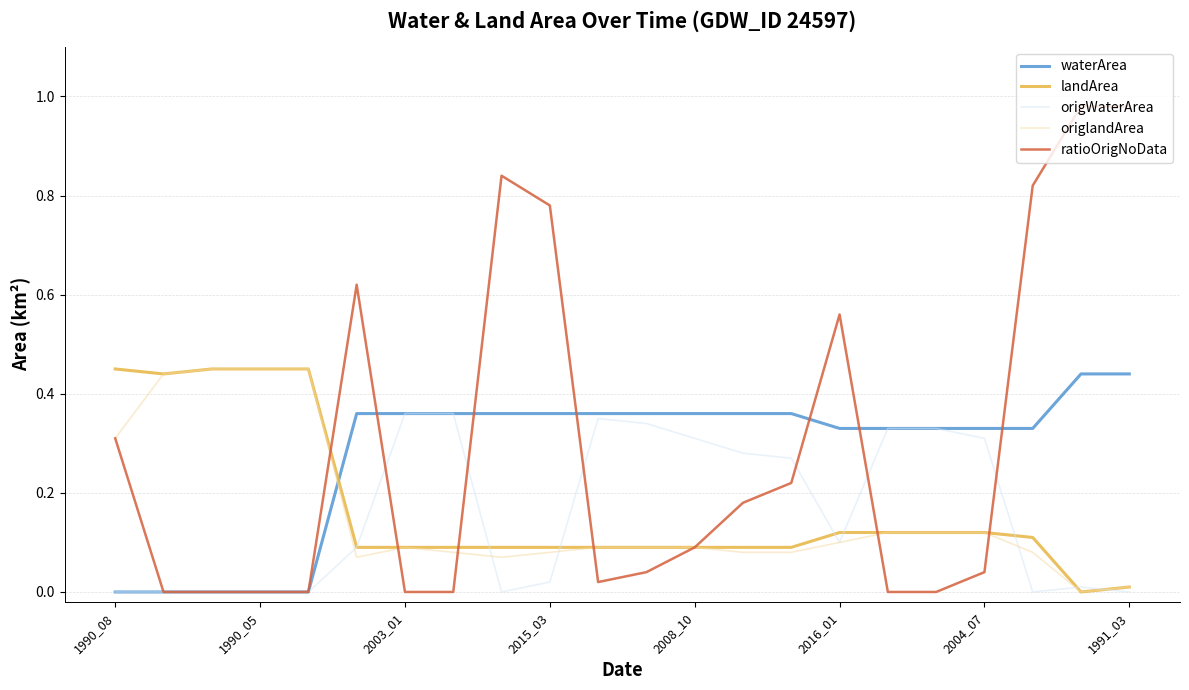

True or false: waterArea and origlandArea intersect in this chart.

True